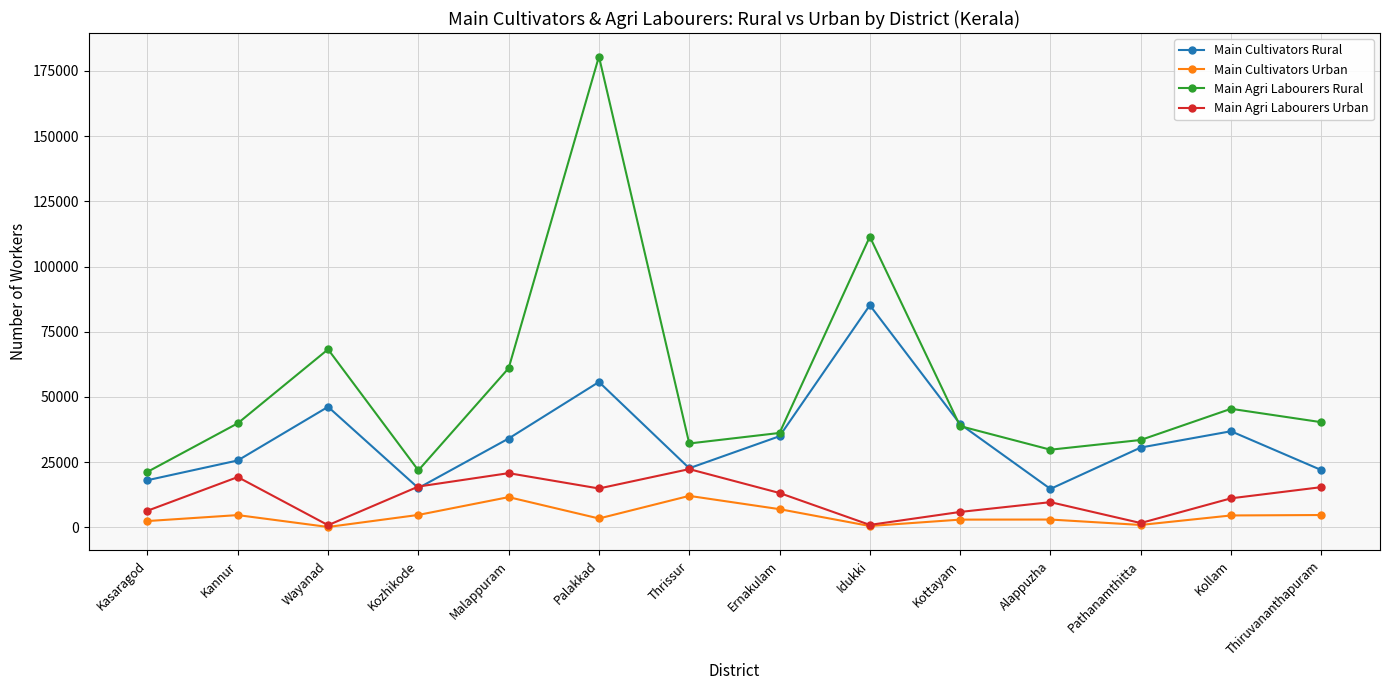

True or false: Main Agri Labourers Rural and Main Cultivators Urban cross at least once.

False